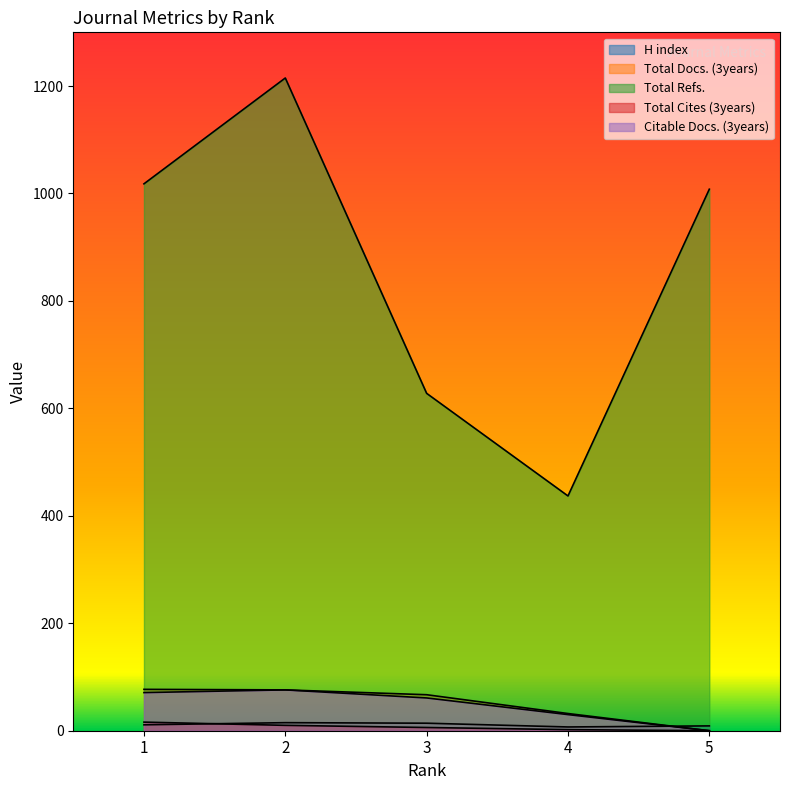

What is the value of the H index point at the 4th from the left?

7